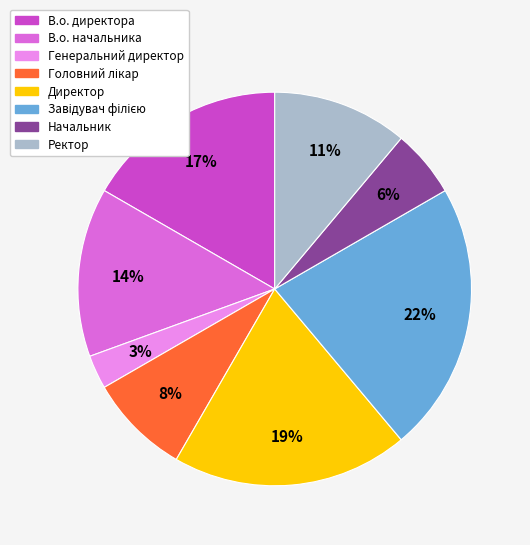

Which slice is the smallest?

Генеральний директор